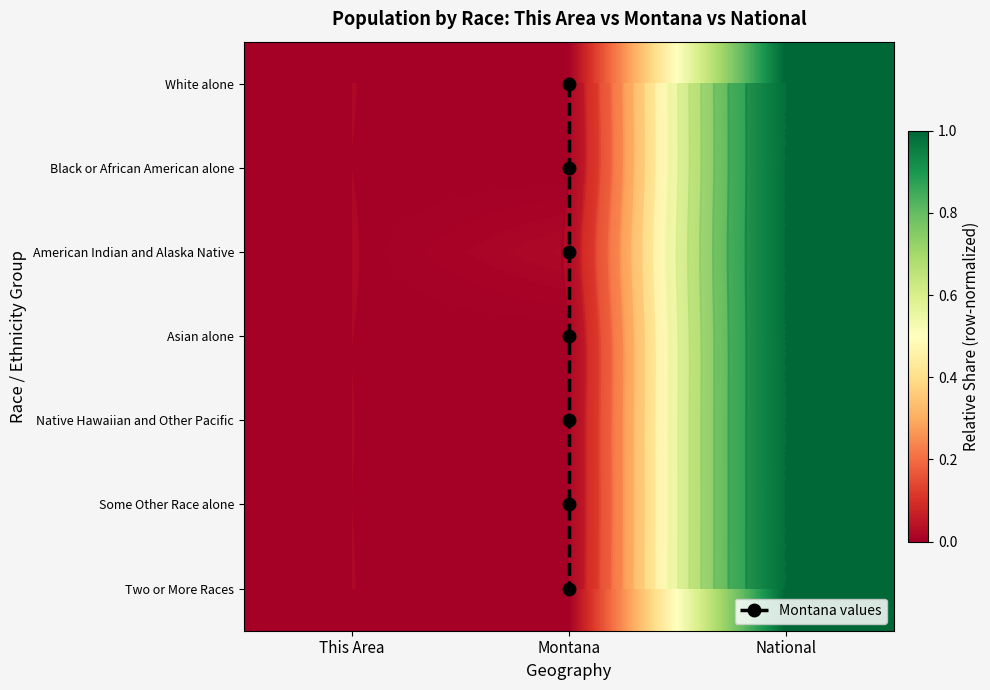

Which series changed the most between This Area and National?

Black or African American alone